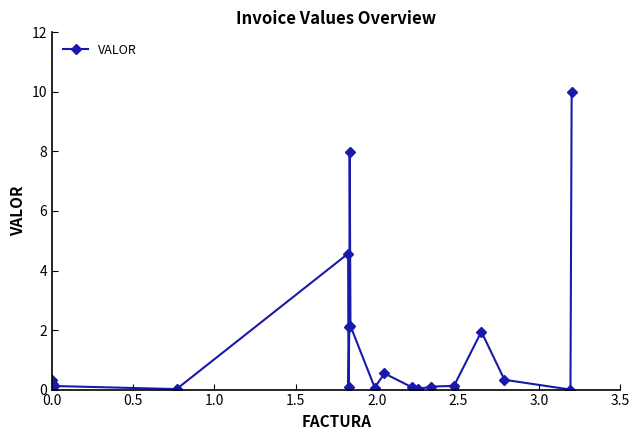

True or false: there are more than 2 points higher than both neighbors.

True